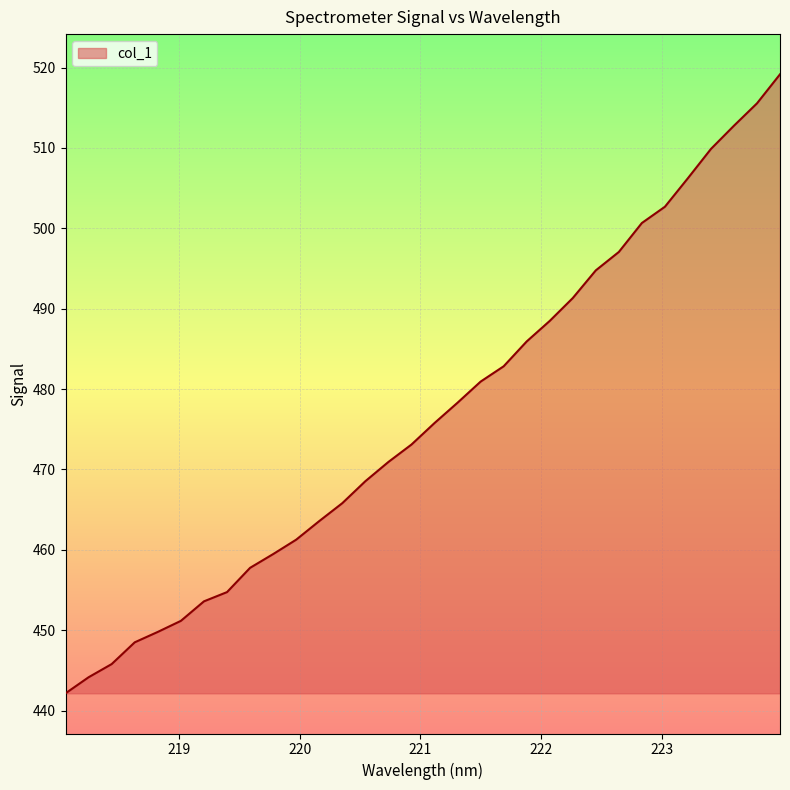

What is the greatest value displayed?

519.2